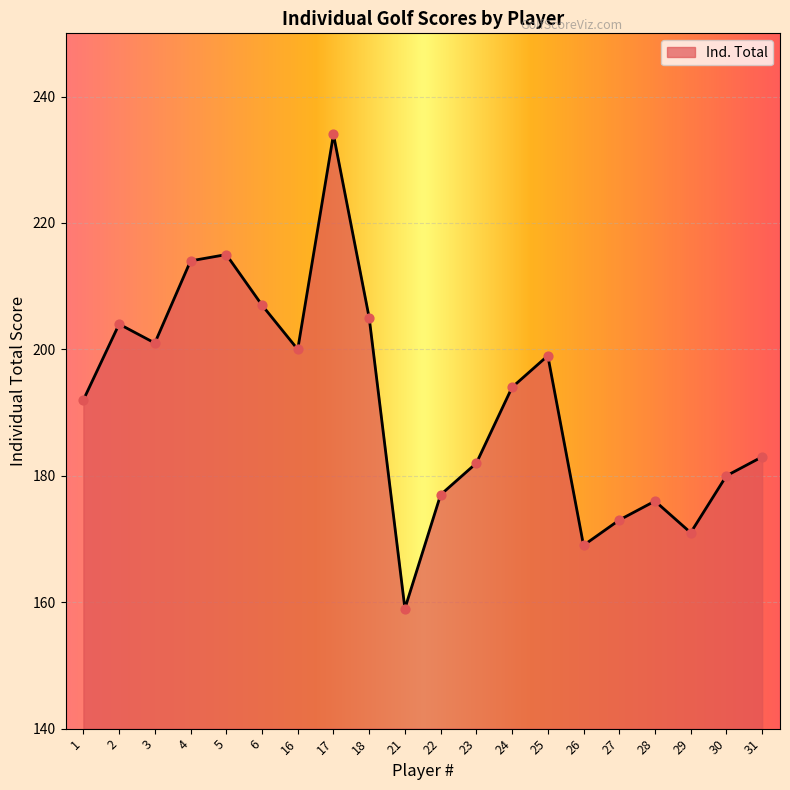

Between 28 and 3, which is larger?

3